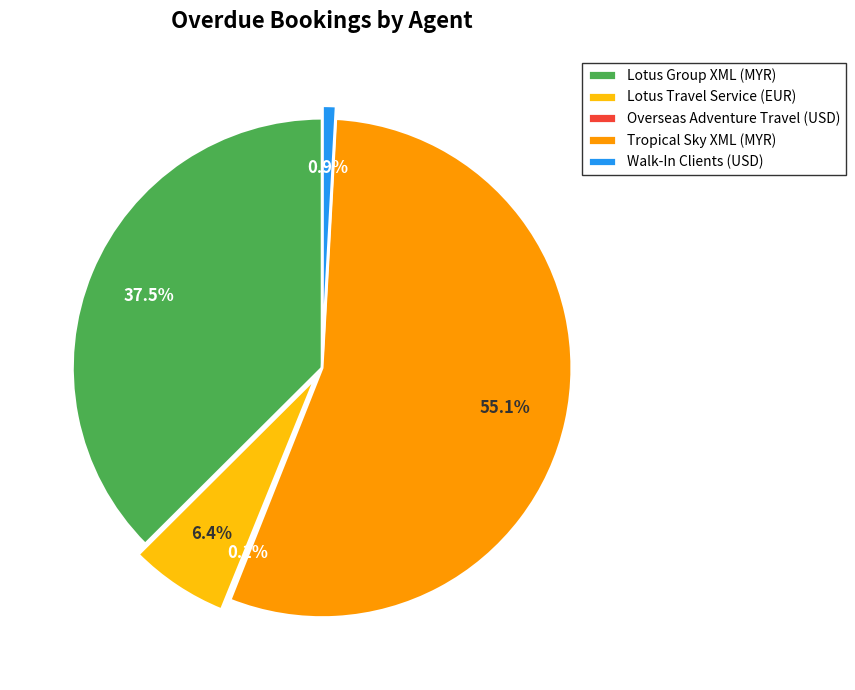

Does Tropical Sky XML (MYR) represent more than half of the total?

Yes